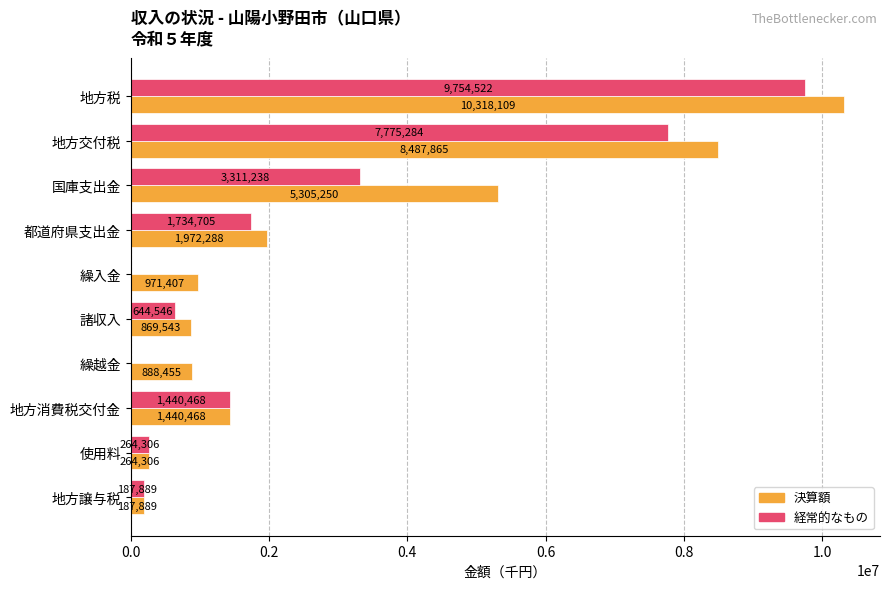

What are all the series names shown in the legend?

決算額, 経常的なもの